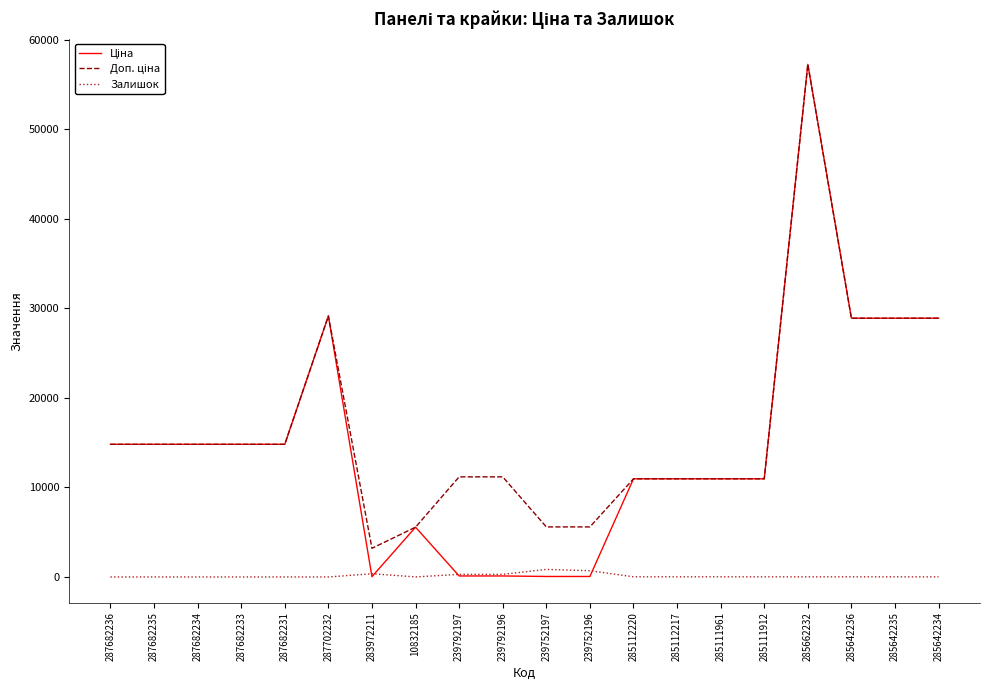

At which category is the sum across all series the highest?

285662232